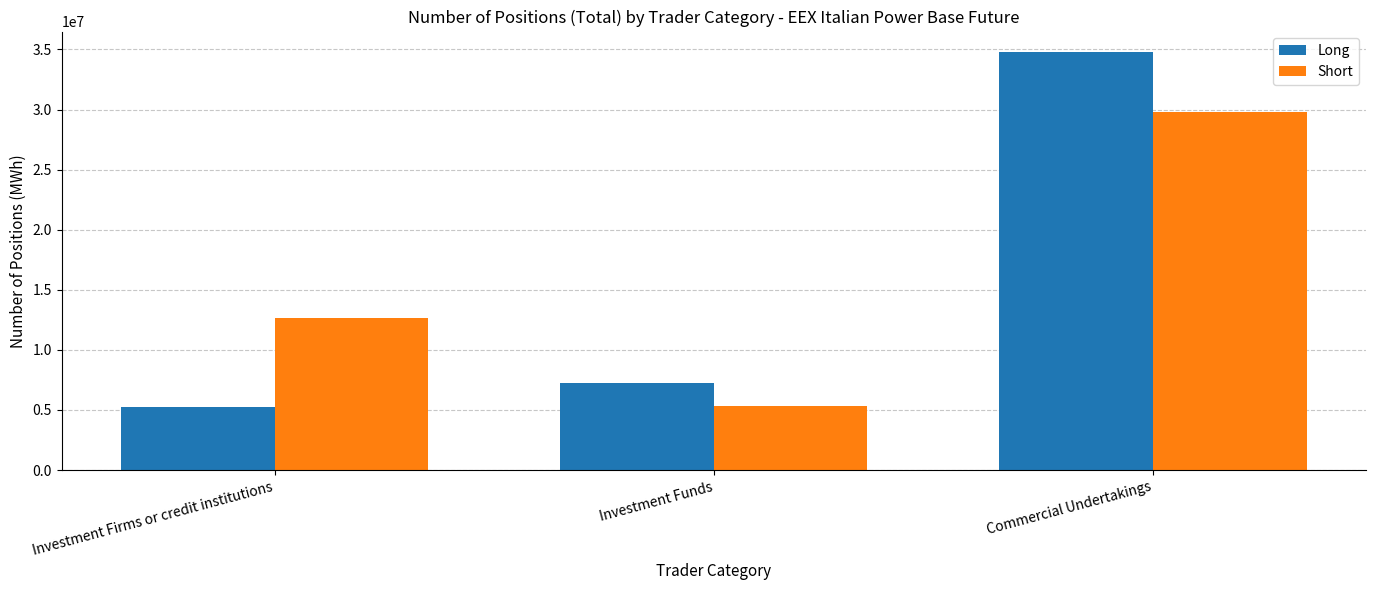

How many distinct data groups are displayed?

2